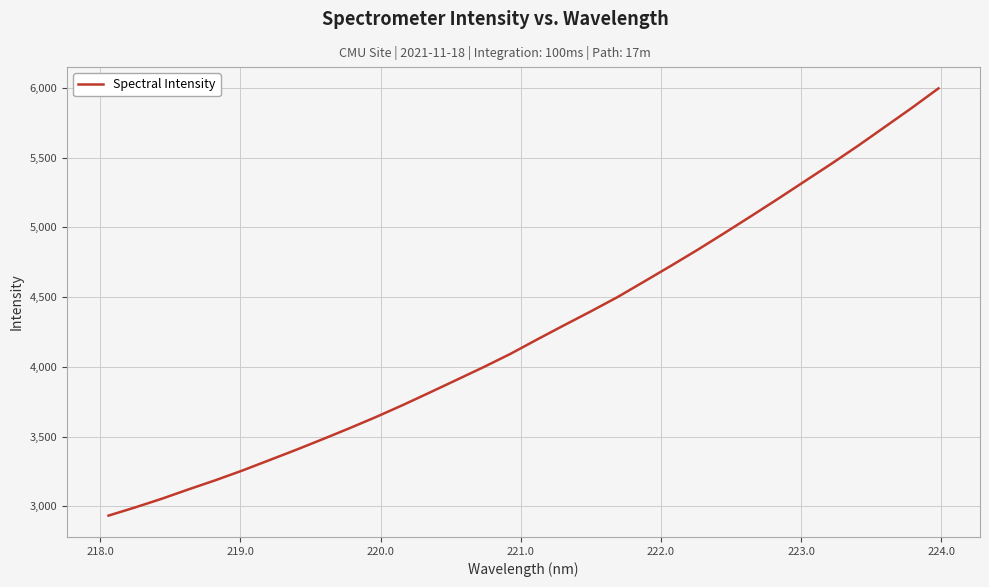

Is this an area chart (filled region under the line)?

No